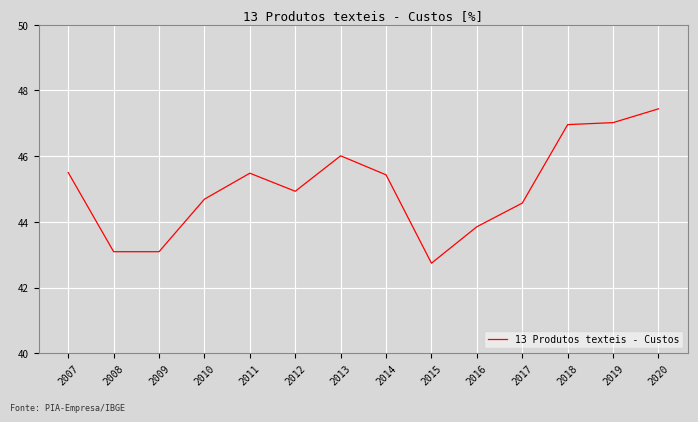

What is the difference between the maximum and minimum values?

4.7